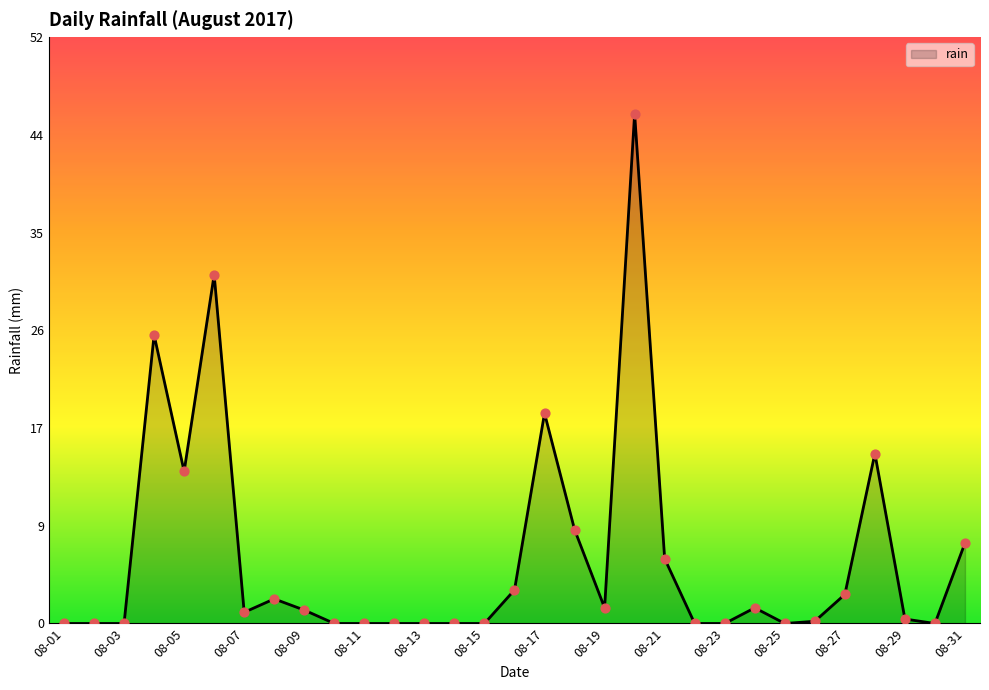

What is the maximum value shown in the chart?

45.6